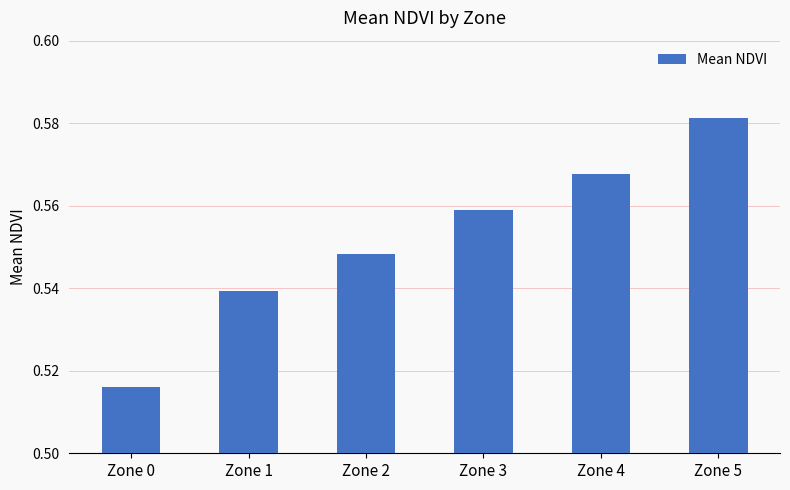

Is it true that the value at Zone 3 is 0.3?

False